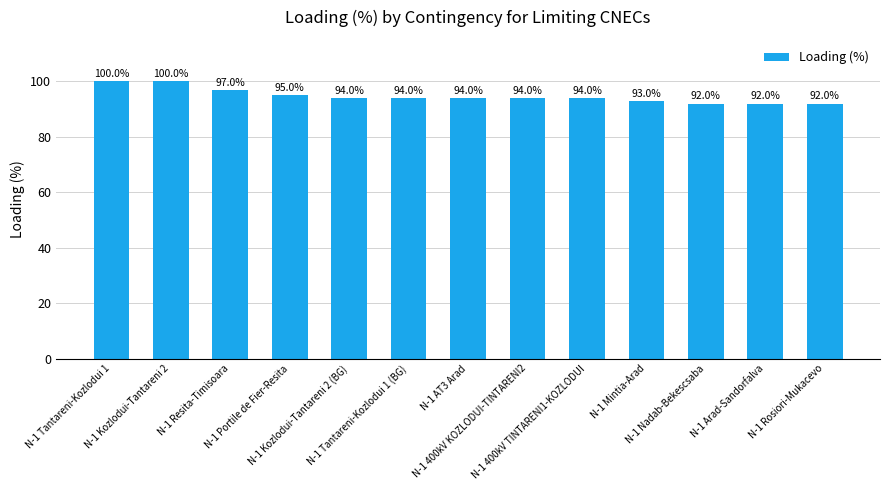

What is the maximum value shown in the chart?

100